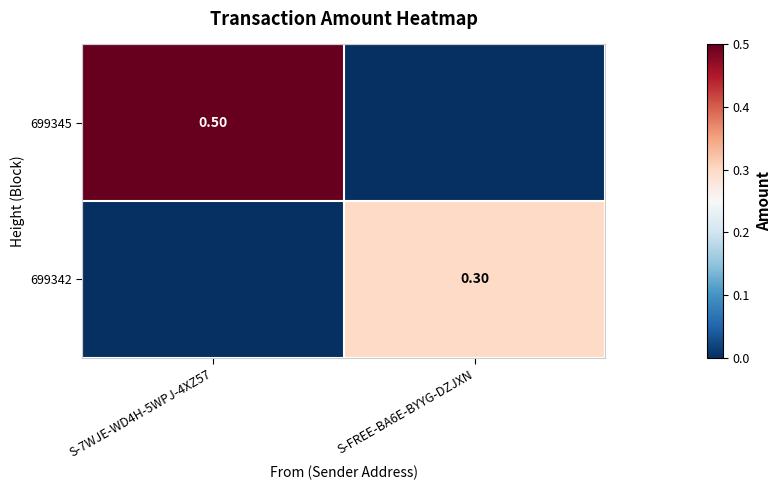

What is the difference between the maximum and minimum values in the 699345 series?

0.5